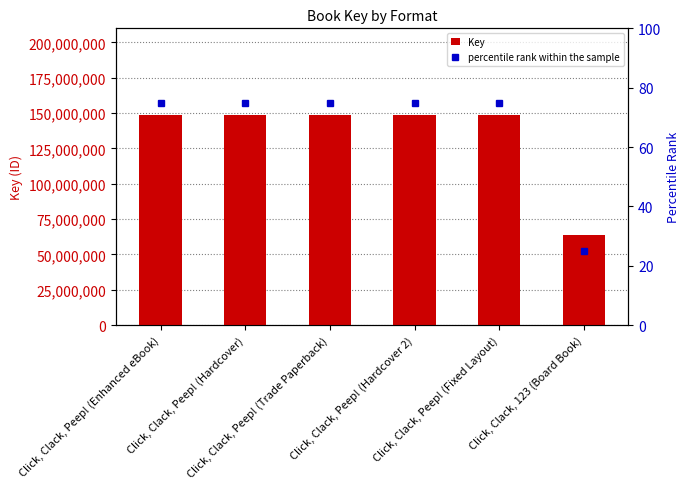

List the series in order of their overall mean, lowest first.

percentile rank within the sample, Key